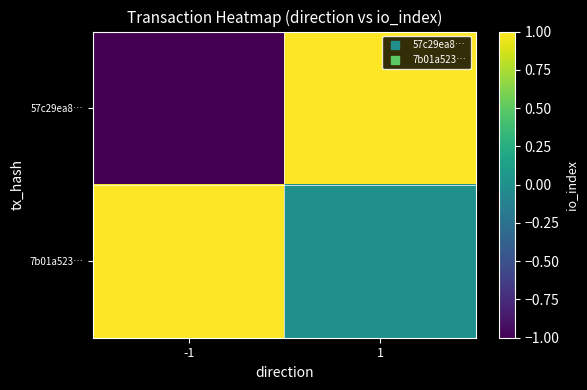

Which series has the largest range (max minus min)?

57c29ea8…